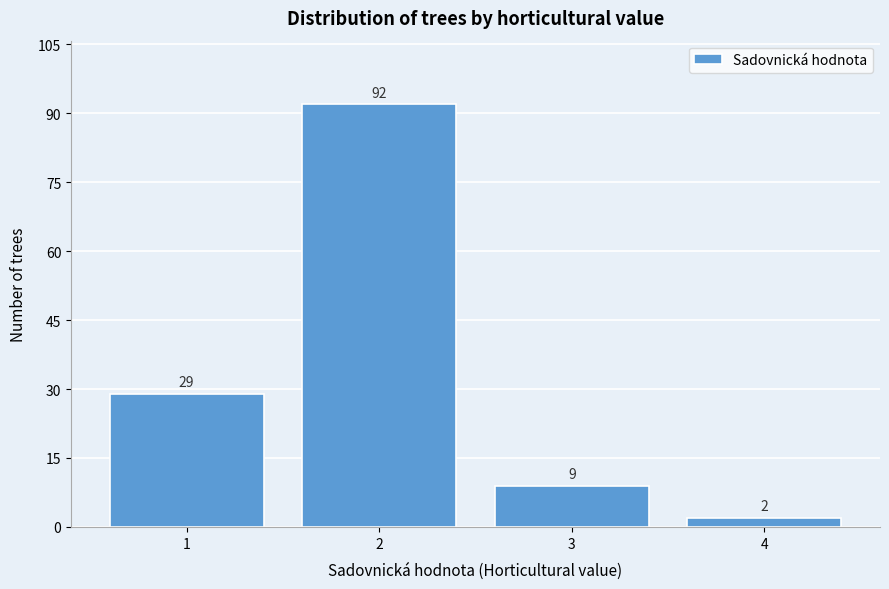

Reading left to right, list all the values displayed in this chart.

29	92	9	2